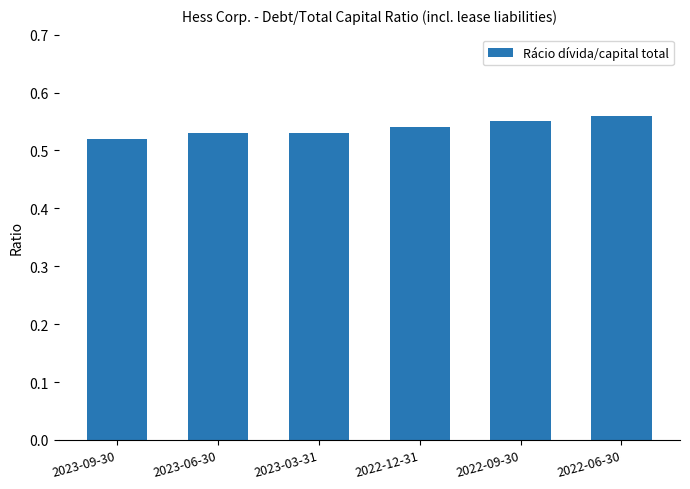

Count the number of data series in this chart.

1